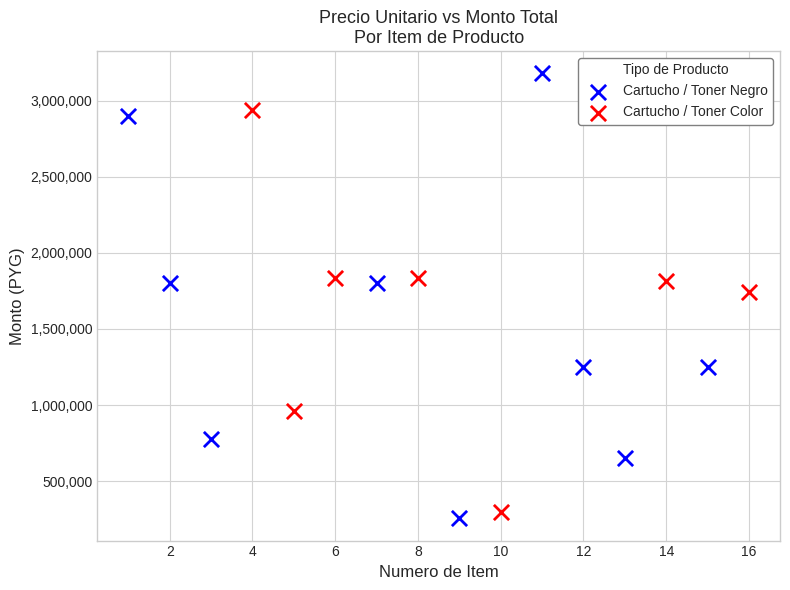

Which series contains the highest Y value?

Cartucho / Toner Negro